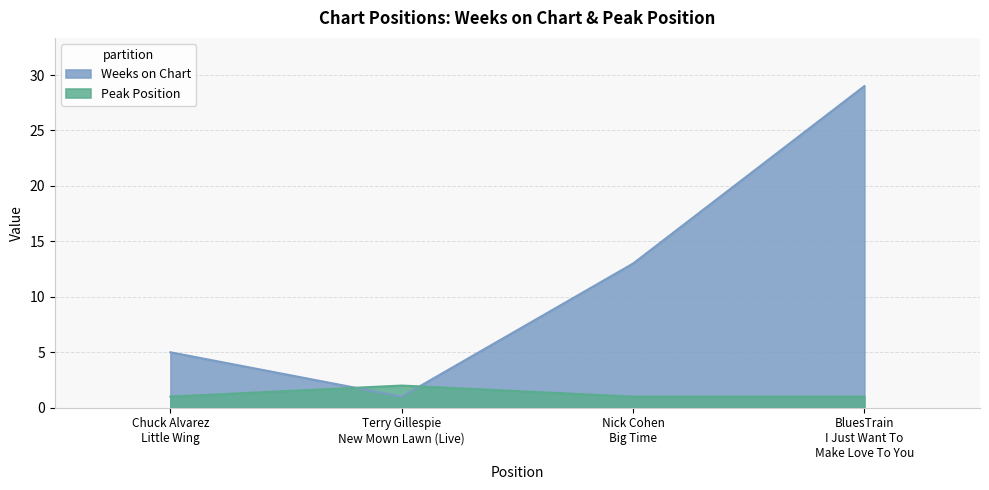

At which category does Weeks on Chart reach its first local valley?

Terry Gillespie
New Mown Lawn (Live)